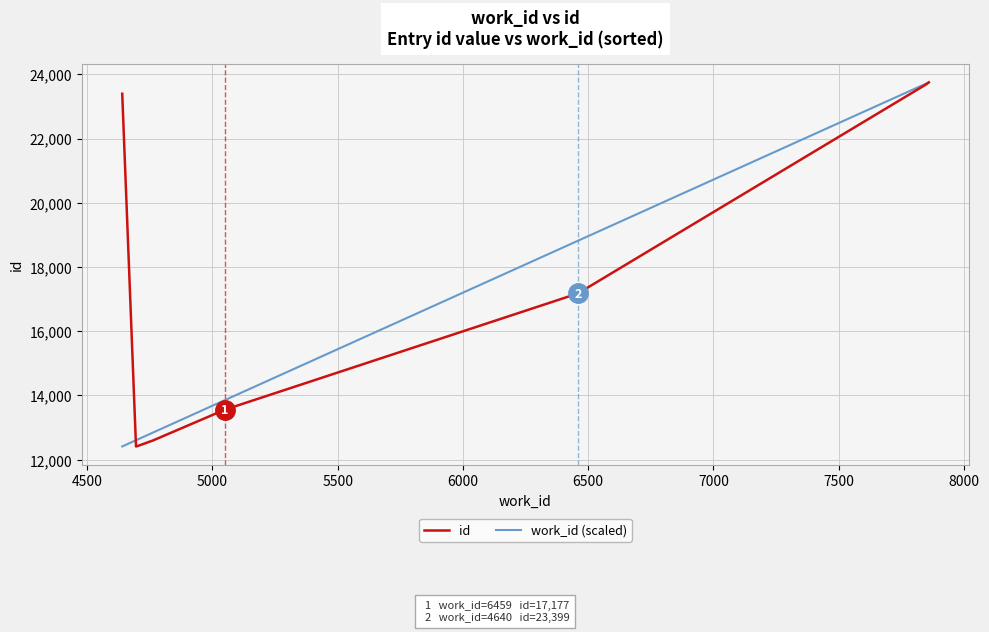

Count the number of categories in the chart.

10